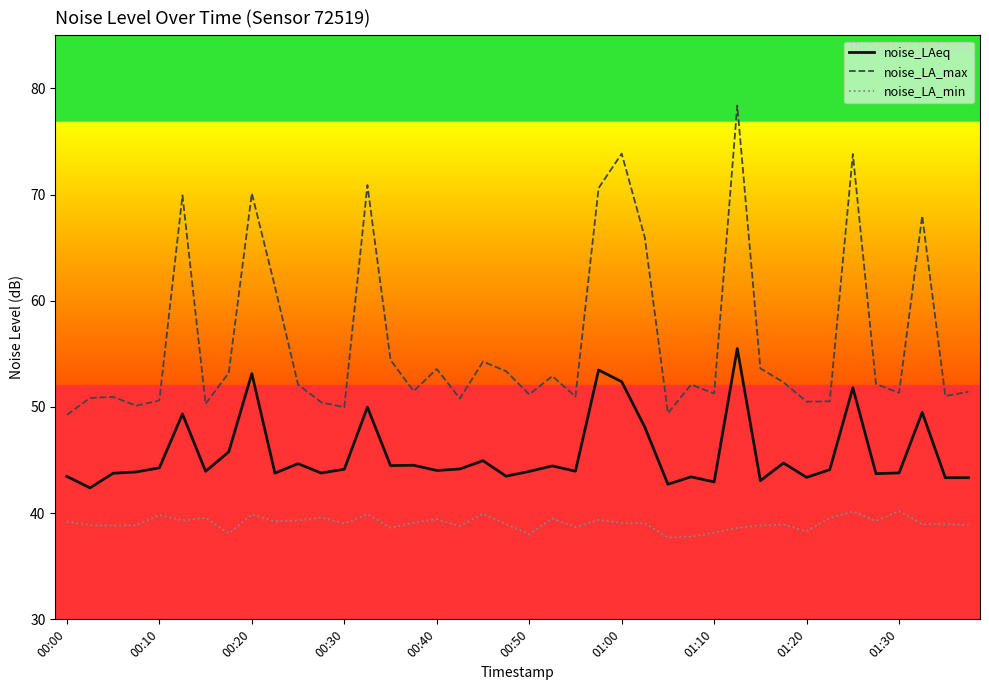

List the series in order of their peak value, highest first.

noise_LA_max, noise_LAeq, noise_LA_min